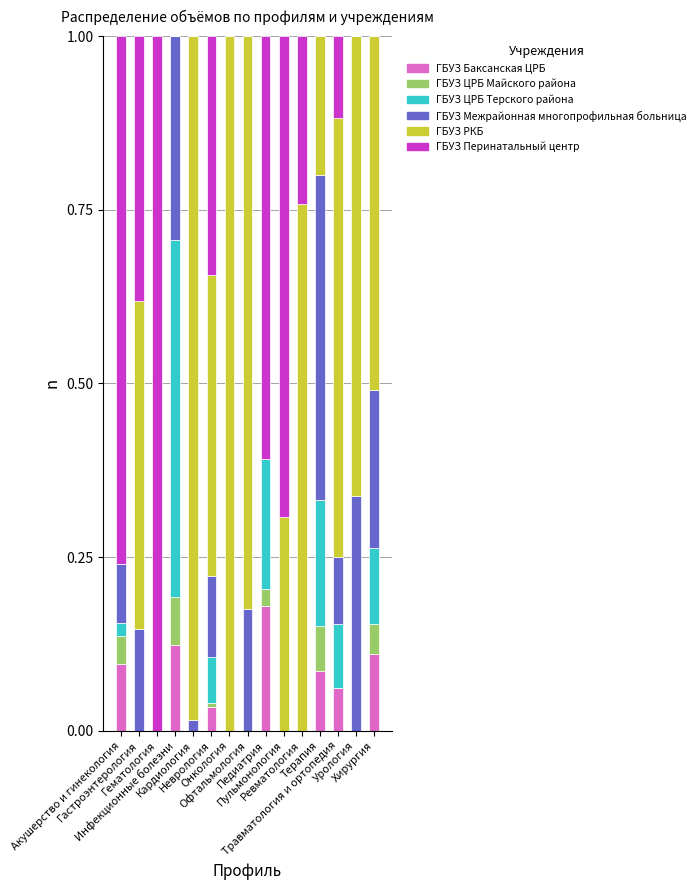

What position from the left is Ревматология?

11